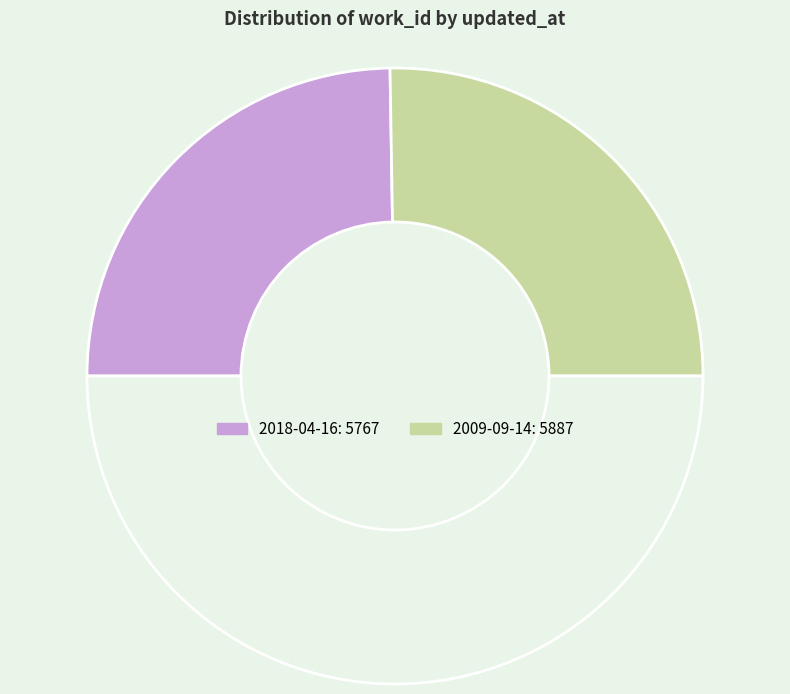

How many slices are in this pie chart?

3